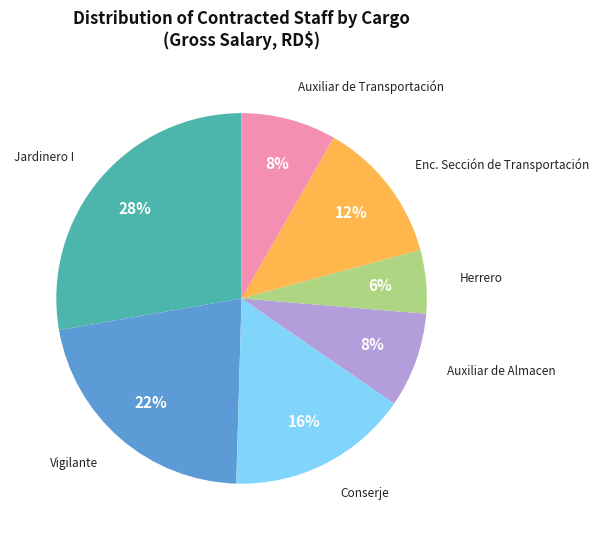

Combined, do Auxiliar de Transportación and Auxiliar de Almacen account for over 50%?

No